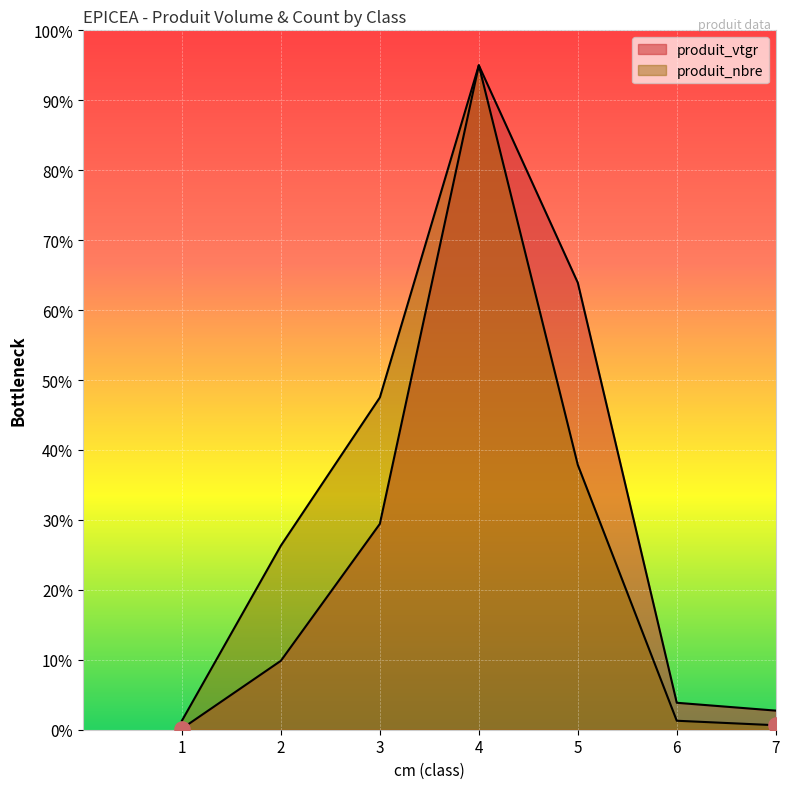

Which series has the largest Y range (max minus min)?

produit_vtgr